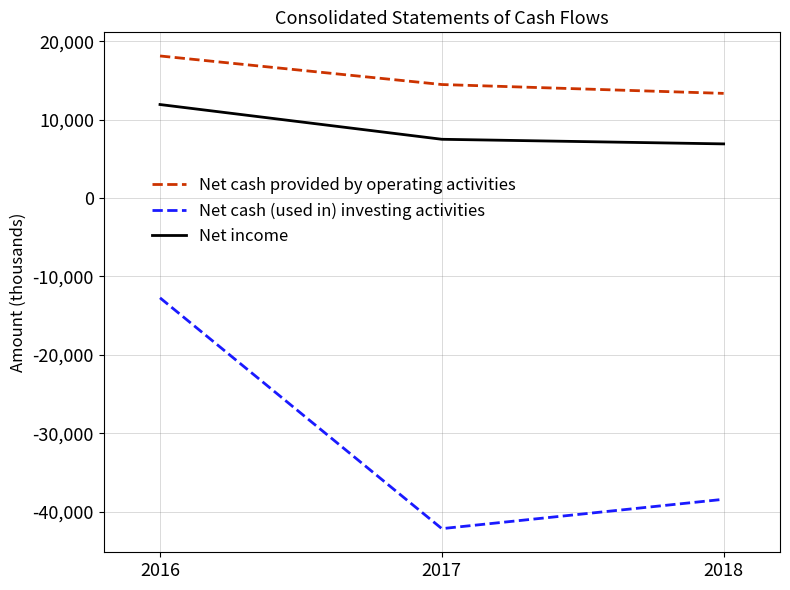

How many Net cash provided by operating activities values are between 13366 and 18141?

3